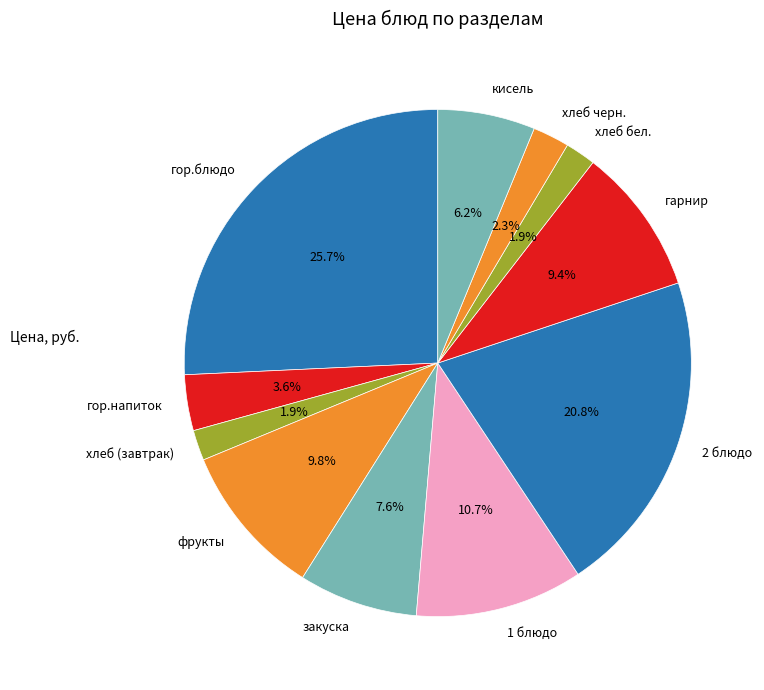

To the nearest percent, what percentage of the pie is хлеб бел.?

2%